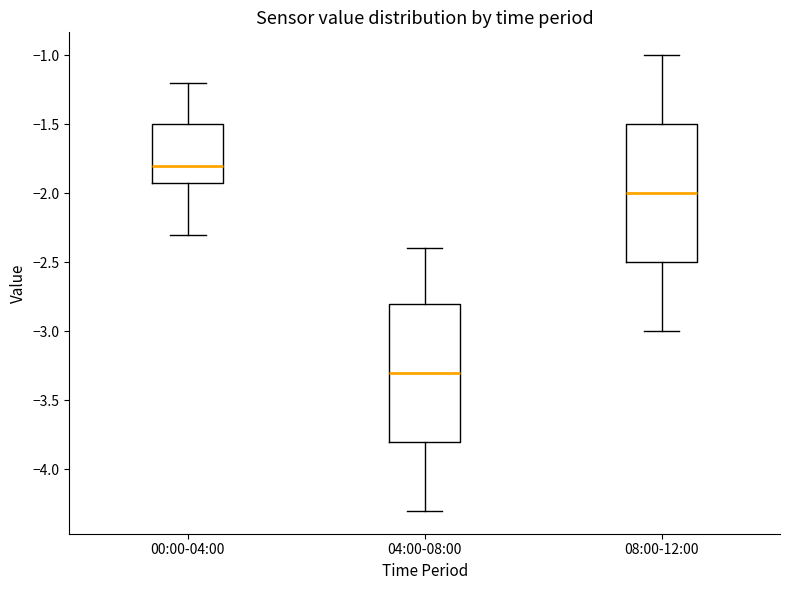

Reading left to right, transcribe this box plot: for each box, give where its median line is, the range the box spans, and where its two whiskers end, as read against the y-axis. The values are not printed on the chart, so give them approximately, as read against the axis.

00:00-04:00: median -1.8, box -1.9 to -1.5, whiskers -2.3 to -1.2
04:00-08:00: median -3.3, box -3.8 to -2.8, whiskers -4.3 to -2.4
08:00-12:00: median -2.0, box -2.5 to -1.5, whiskers -3.0 to -1.0